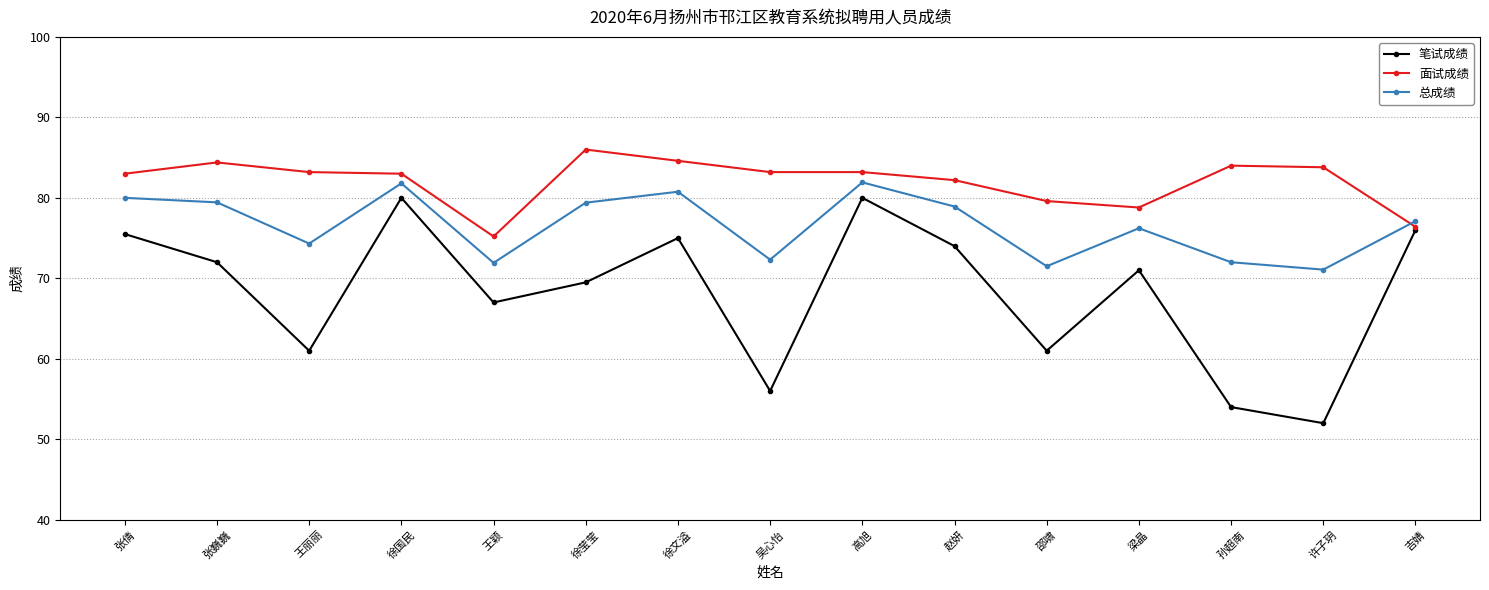

The value of 笔试成绩 at 高旭 is 80.0. True or false?

True